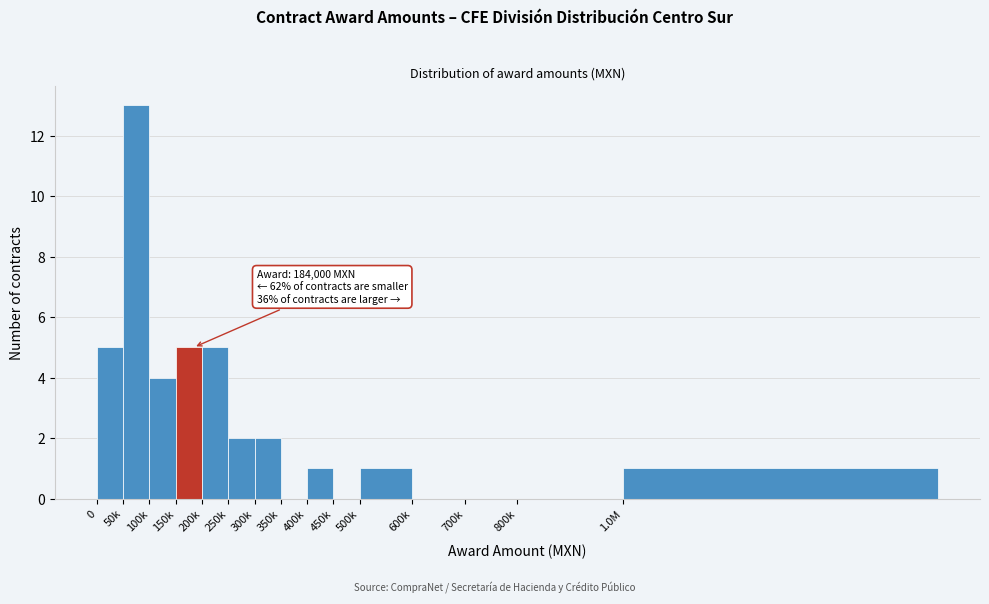

Reading left to right, what are all the values shown in this chart?

0=5	50k=13	100k=4	150k=5	200k=5	250k=2	300k=2	350k=0	400k=1	450k=0	500k=1	600k=0	700k=0	800k=0	1.0M=1